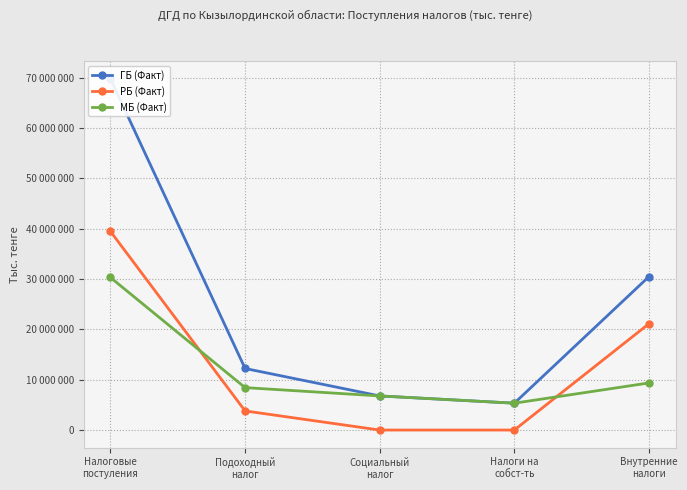

How many series are shown in this chart?

3